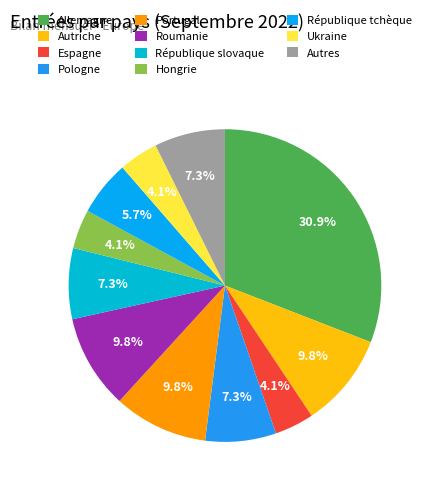

Is there a majority slice in this chart?

No